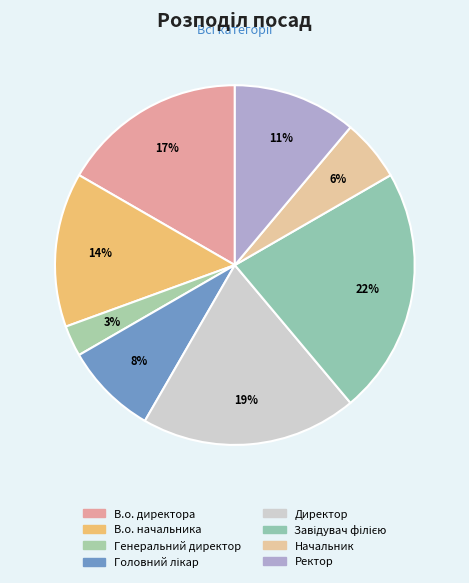

Is it true that В.о. начальника is 14% of the pie?

True